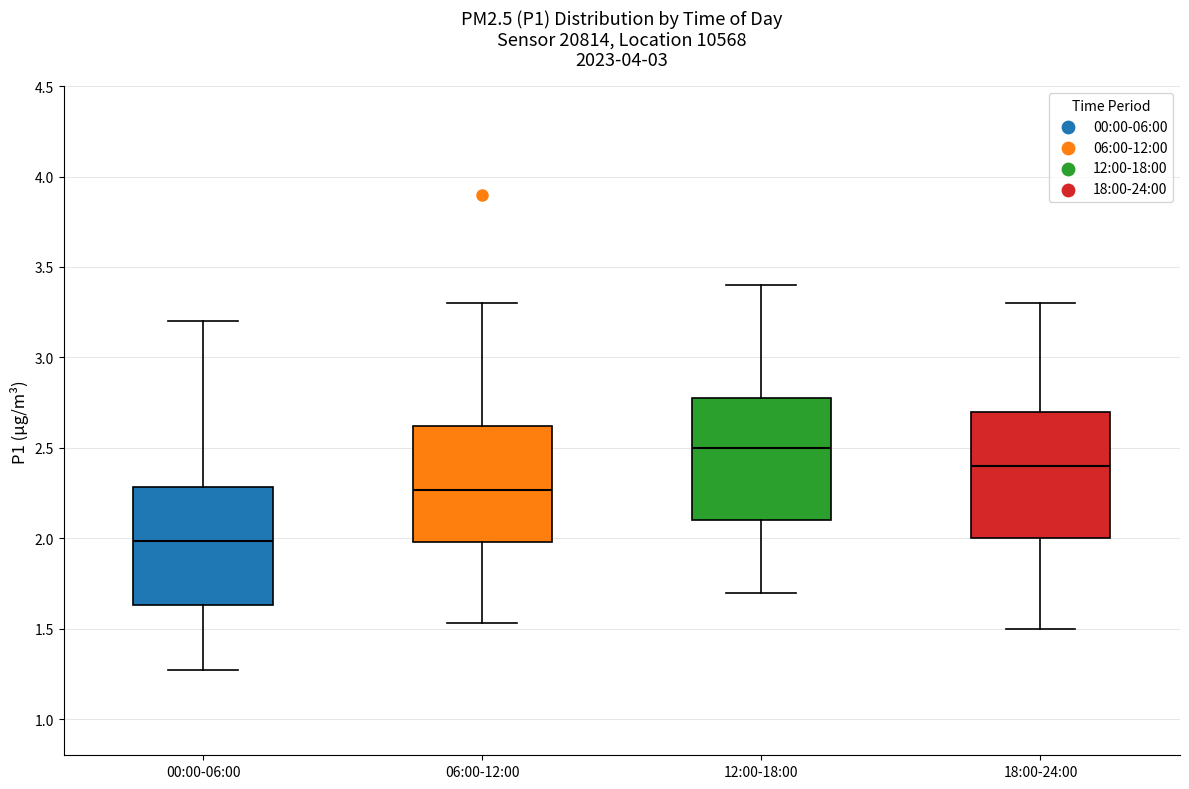

Reading left to right, read every box against the y-axis: the position of its median line, the range the box covers, and the ends of its whiskers. The values are not printed on the chart, so give them approximately, as read against the axis.

00:00-06:00: median 2.00, box 1.65 to 2.30, whiskers 1.25 to 3.20
06:00-12:00: median 2.25, box 2.00 to 2.60, whiskers 1.55 to 3.30
12:00-18:00: median 2.50, box 2.10 to 2.80, whiskers 1.70 to 3.40
18:00-24:00: median 2.40, box 2.00 to 2.70, whiskers 1.50 to 3.30